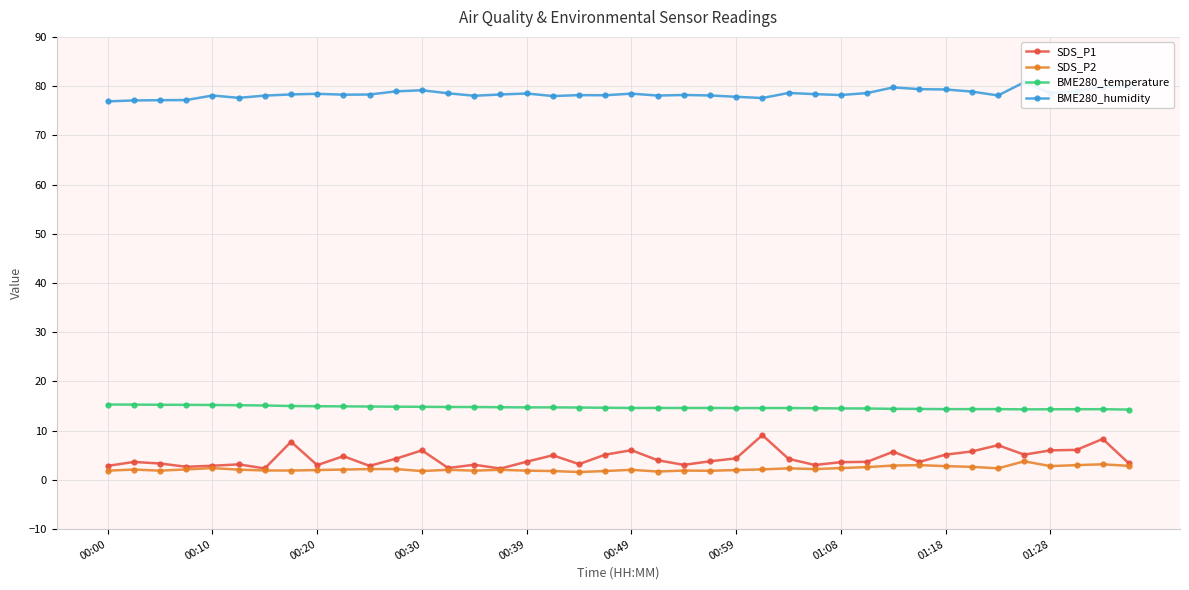

True or false: BME280_temperature and SDS_P1 cross at least once.

False